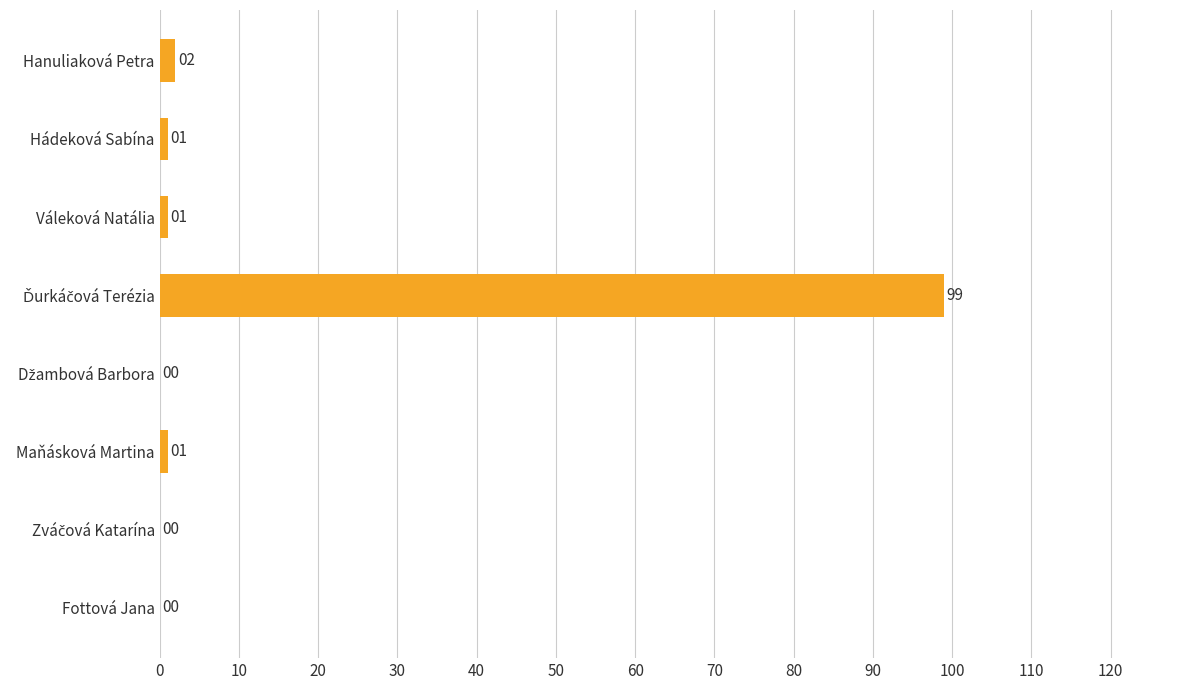

What is the maximum value shown in the chart?

99